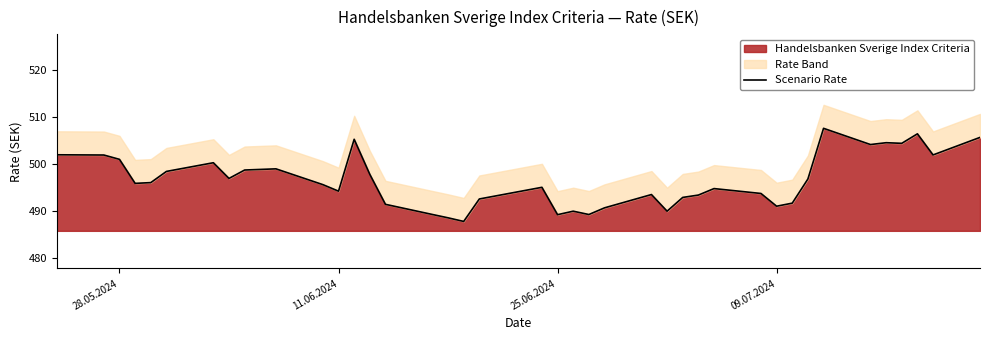

The value at 28.05.2024 is 786.8. True or false?

False